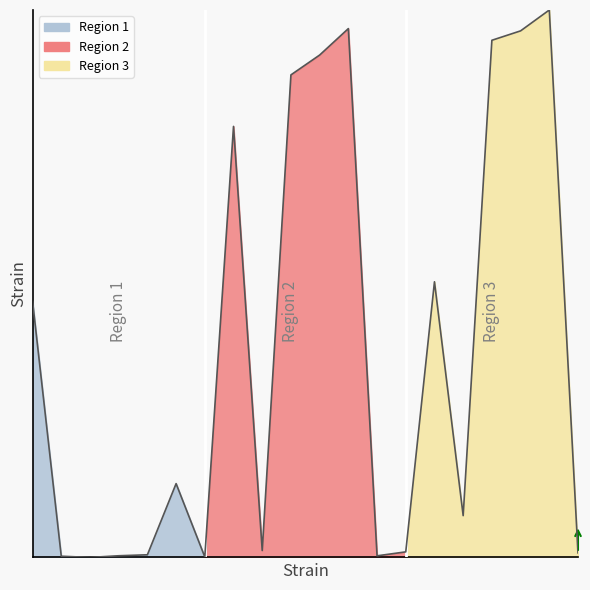

The chart shows a value of 0.0 at 3. True or false?

False